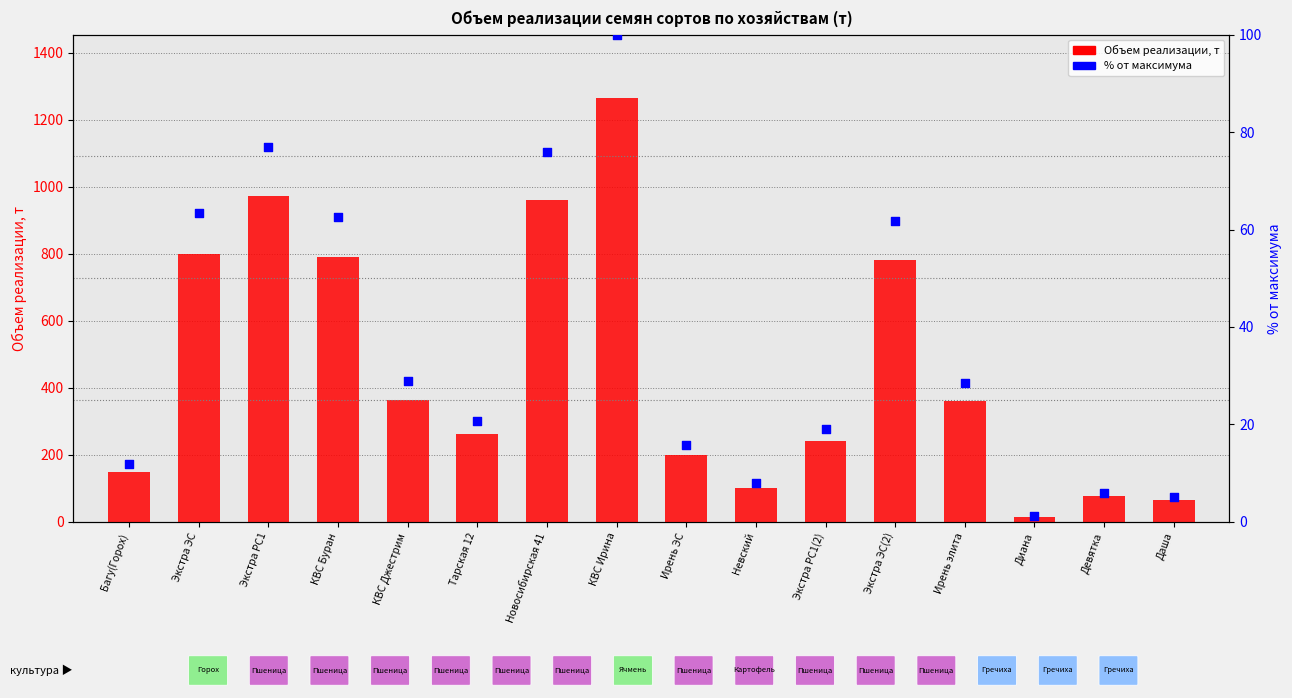

Is the value of % от максимума at КВС Буран greater than the value of Объем реализации, т at Ирень ЭС?

No